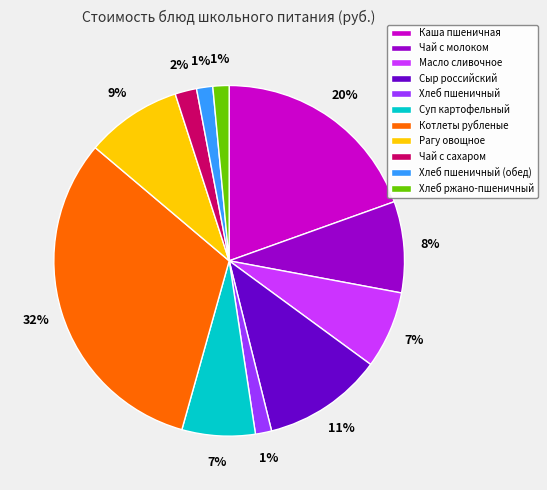

The Масло сливочное slice represents 13% of the pie. True or false?

False